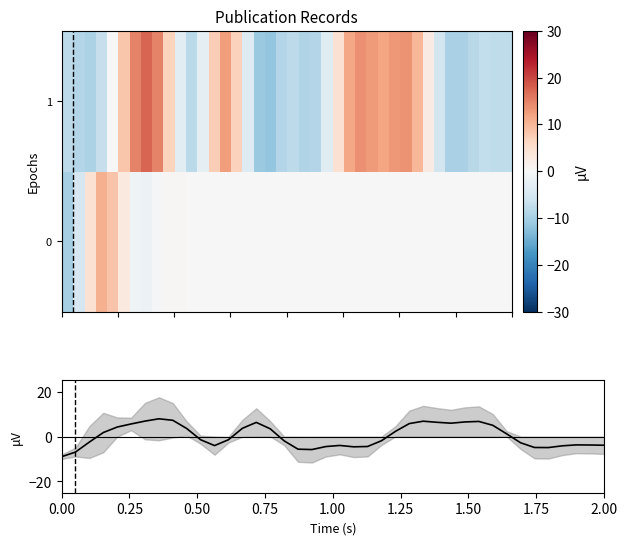

What is the difference between the second highest and minimum values in the 0 series?

18.5